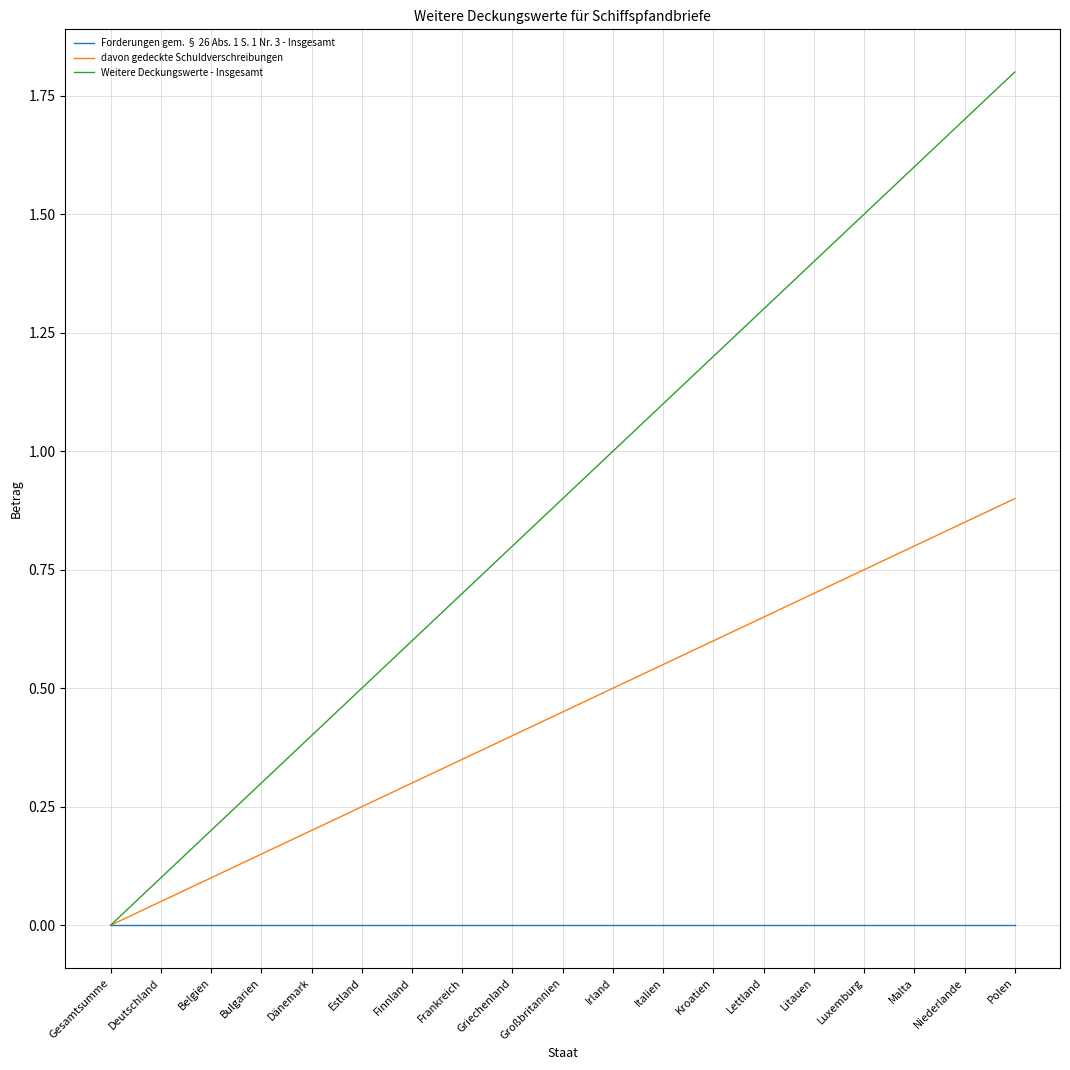

List the labels in order of Weitere Deckungswerte - Insgesamt value, smallest first.

Gesamtsumme, Deutschland, Belgien, Bulgarien, Dänemark, Estland, Finnland, Frankreich, Griechenland, Großbritannien, Irland, Italien, Kroatien, Lettland, Litauen, Luxemburg, Malta, Niederlande, Polen